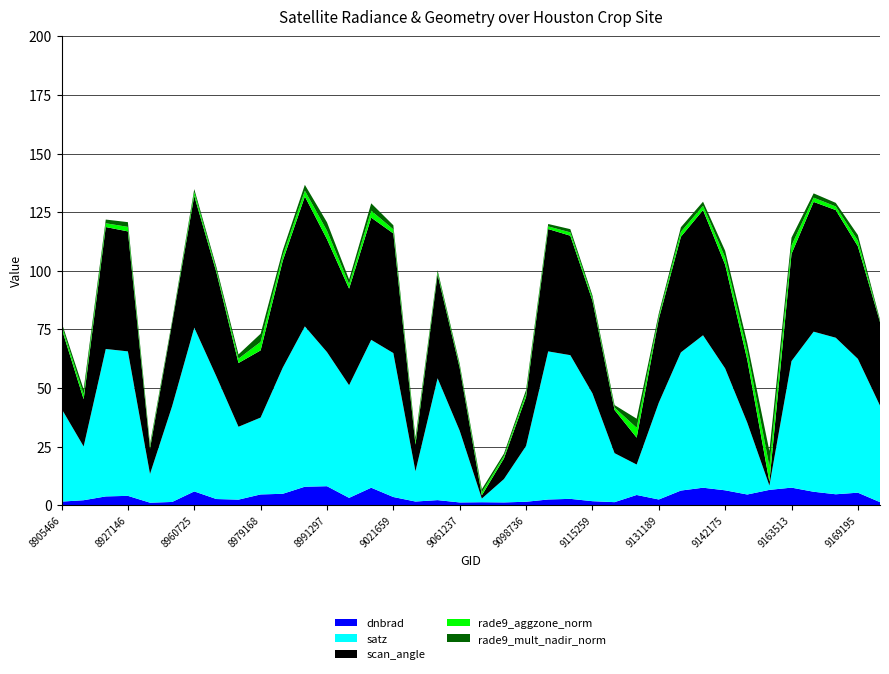

Reading left to right, what are all the values shown in this chart?

dnbrad: 1.6	2.2	3.8	4.0	1.1	1.4	5.9	2.7	2.4	4.6	4.9	7.9	8.1	3.2	7.5	3.5	1.6	2.2	1.2	1.3	1.2	1.5	2.5	2.7	1.7	1.3	4.4	2.5	6.3	7.5	6.4	4.6	6.6	7.5	5.8	4.7	5.4	1.3
satz: 39.6	22.9	62.9	61.6	12.2	40.8	69.8	52.3	31.1	32.8	53.8	68.4	57.2	48.0	63.1	61.4	12.9	52.0	30.6	1.5	9.9	23.8	63.2	61.3	46.0	20.9	13.0	41.3	58.9	65.0	52.0	30.6	1.8	54.0	68.3	66.8	57.1	41.2
scan_angle: 34.4	20.2	52.0	51.2	10.8	35.4	56.2	44.5	27.2	28.6	45.6	55.4	48.1	41.2	52.1	51.0	11.4	44.2	26.8	1.4	8.8	20.9	52.2	50.9	39.6	18.4	11.5	35.7	49.3	53.4	44.2	26.8	1.6	45.7	55.3	54.4	48.0	35.6
rade9_aggzone_norm: 1.3	2.1	1.6	1.9	1.0	0.4	1.6	1.1	1.8	3.6	2.3	2.5	3.7	2.0	2.9	1.7	1.4	0.9	0.8	1.3	1.0	1.5	1.1	1.4	1.1	1.0	4.2	1.1	2.1	1.8	3.1	3.7	6.6	3.6	1.8	1.5	2.4	0.3
rade9_mult_nadir_norm: 1.2	2.1	1.6	2.0	1.0	0.7	1.3	1.2	1.8	3.5	2.2	2.5	3.6	2.0	3.2	1.8	1.5	1.0	0.9	1.3	1.1	1.5	1.0	1.4	1.1	1.1	3.9	1.3	1.9	1.8	2.9	3.5	6.6	3.3	1.8	1.5	2.4	0.7